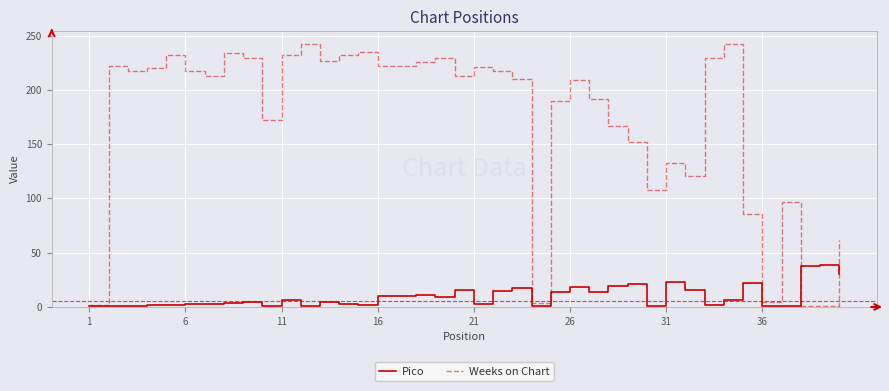

Which series has the largest total across all categories?

Weeks on Chart